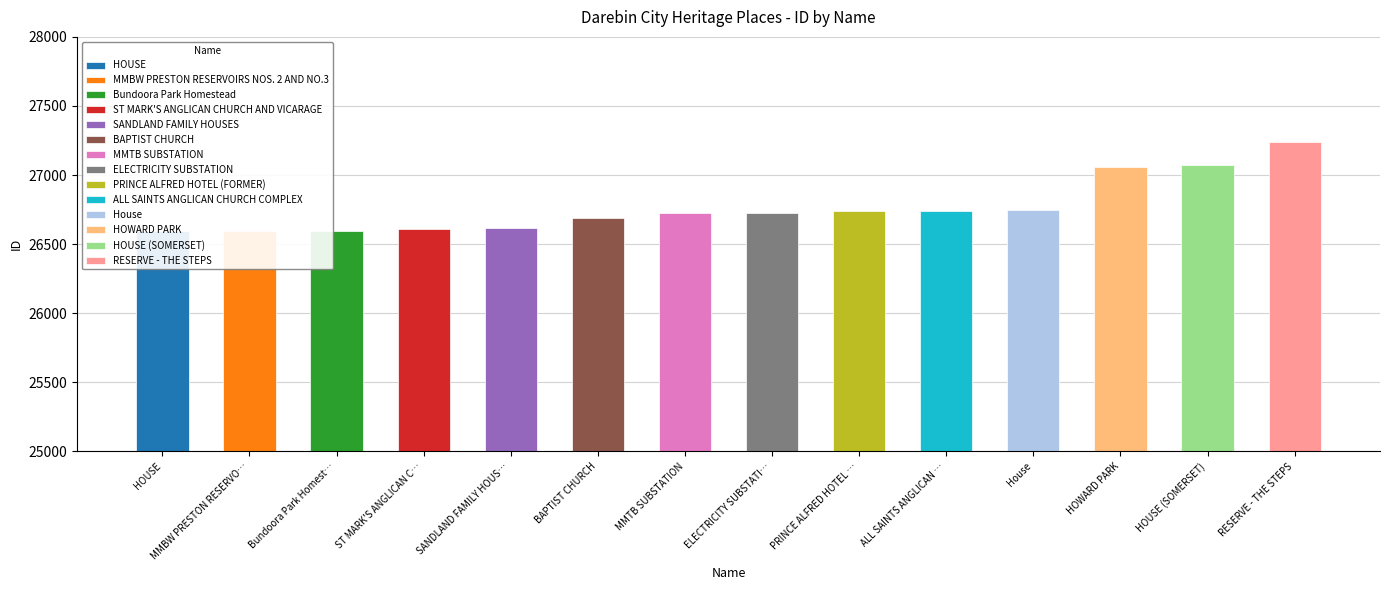

The value at ST MARK'S ANGLICAN CHURCH AND VICARAGE is 18284. True or false?

False